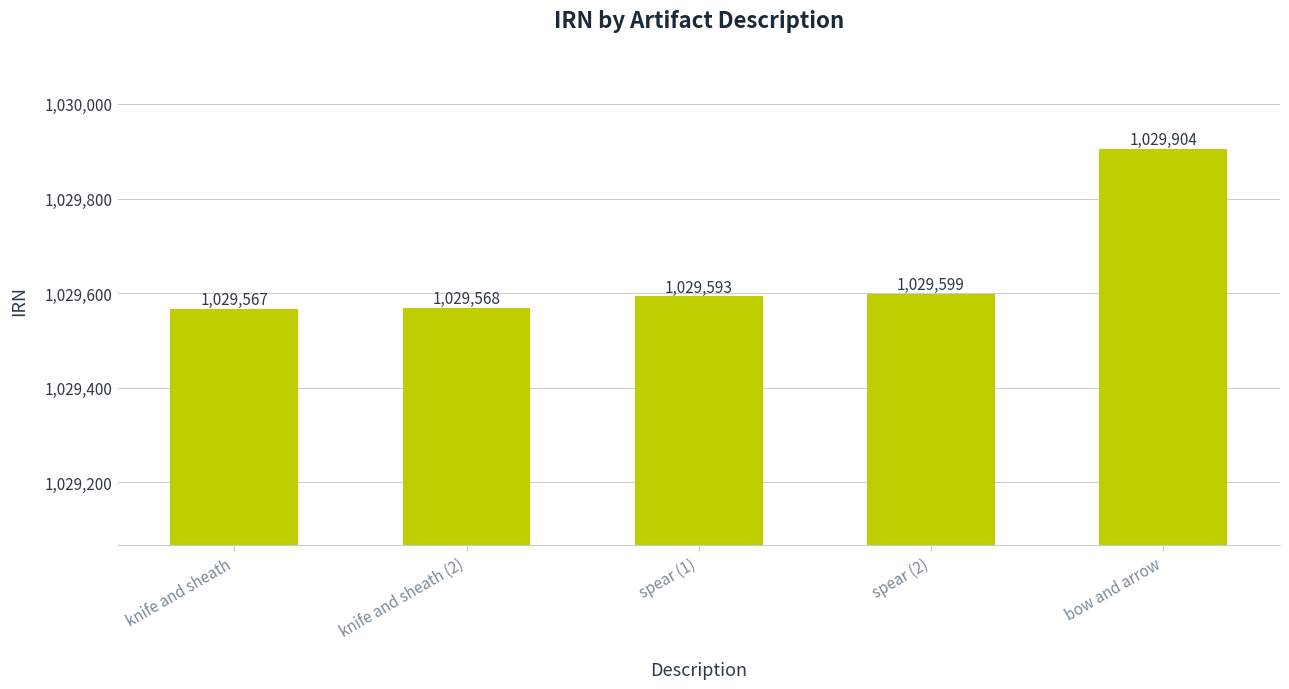

At which label is the value closest to 1029735?

spear (2)